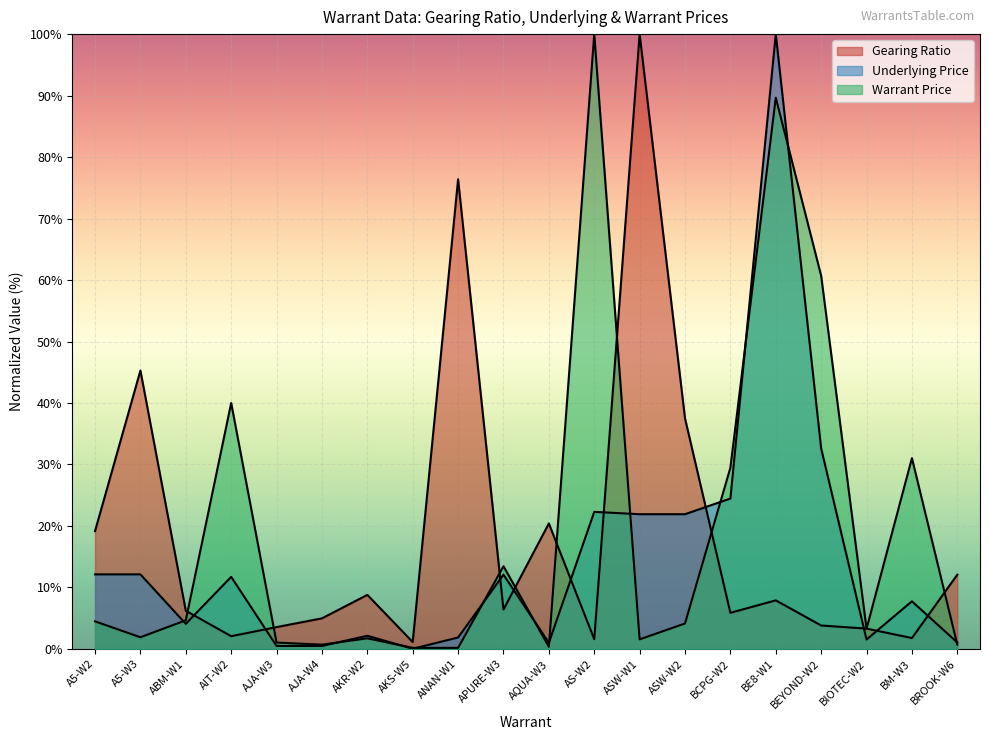

Where is Gearing Ratio nearest to the value 50?

A5-W3